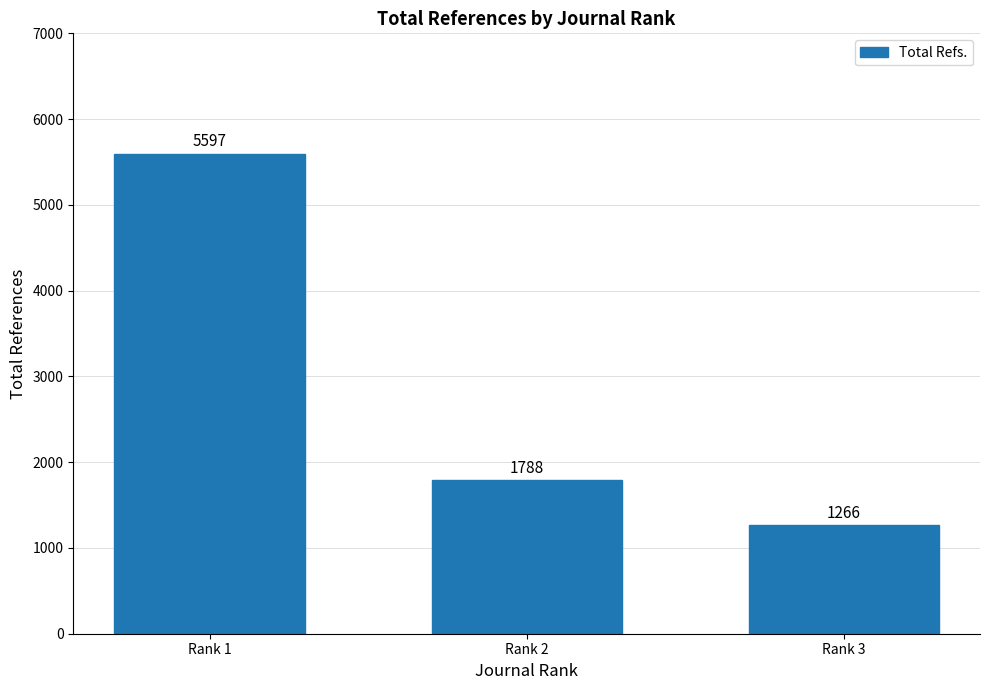

Which category has the lowest value across all series?

Rank 3